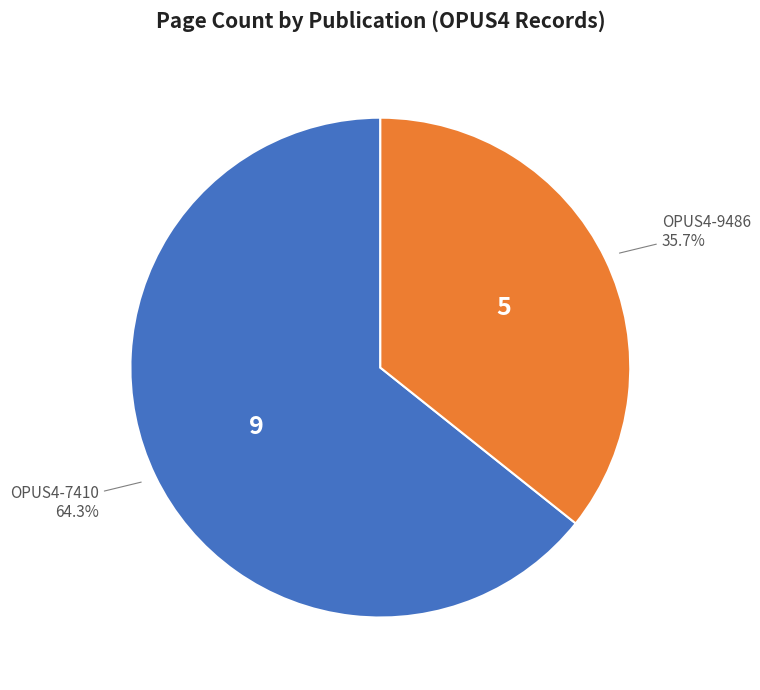

Is there a majority slice in this chart?

Yes